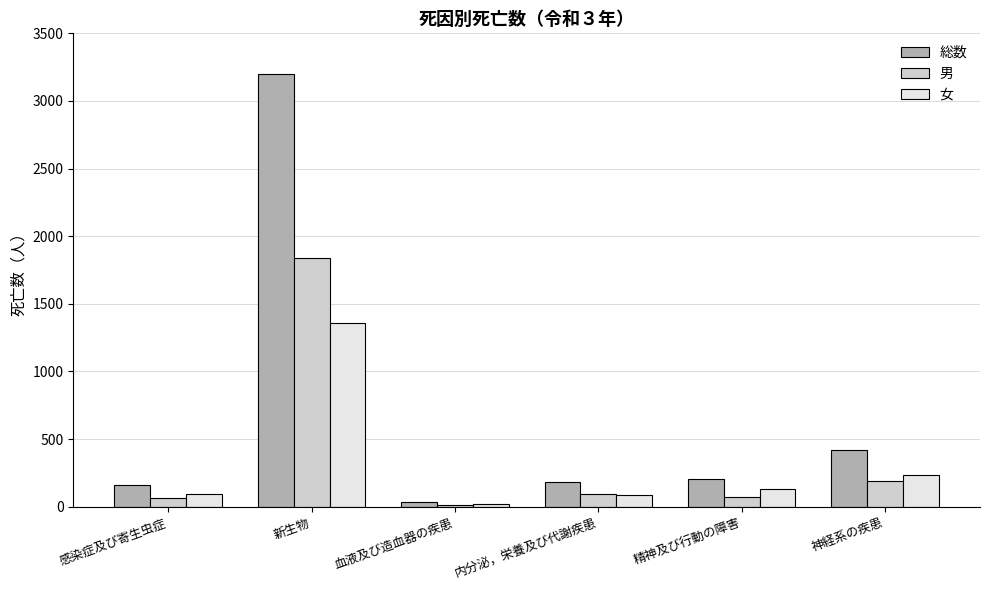

What is the spread (max minus min) of values at 感染症及び寄生虫症?

93